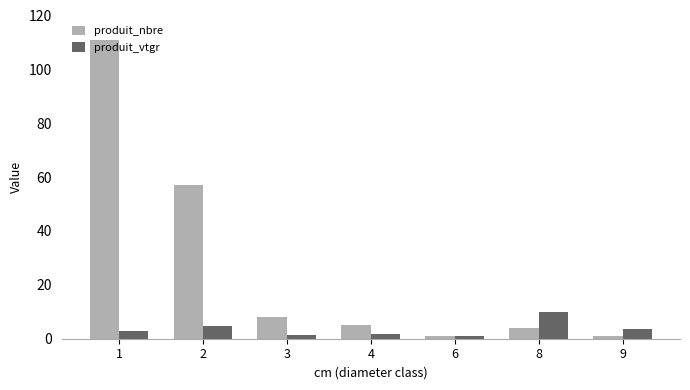

How many data points does each series have?

7